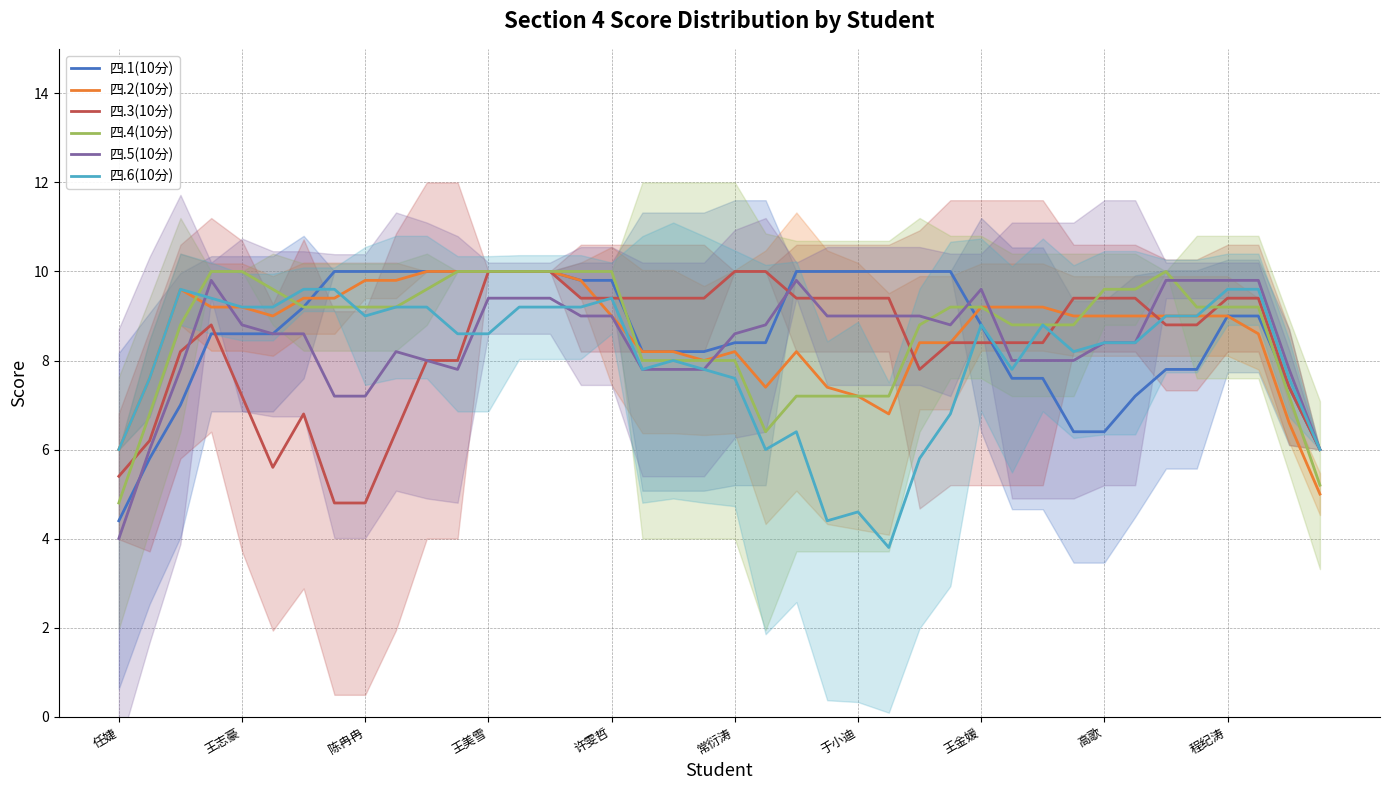

How many values in the 四.5(10分) series are below 8?

11